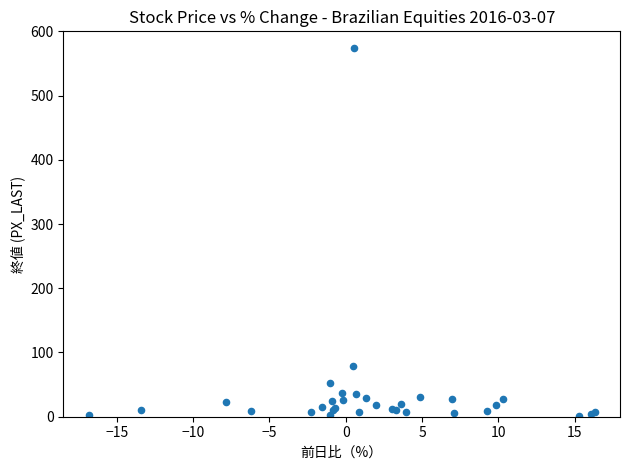

What Y value in the scatter plot is closest to 287?

79.6